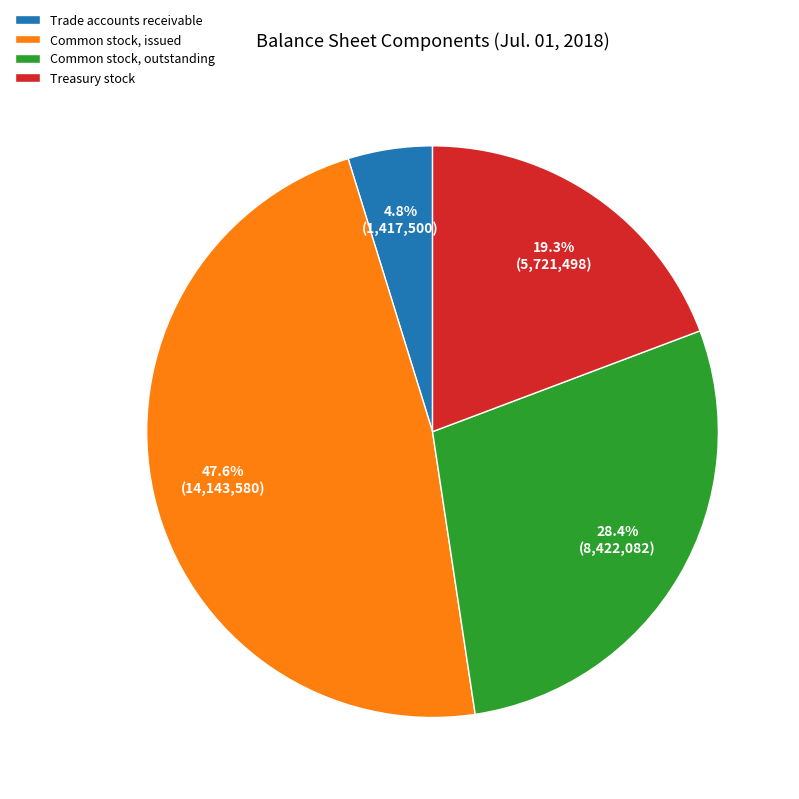

Does any single category account for the majority?

No